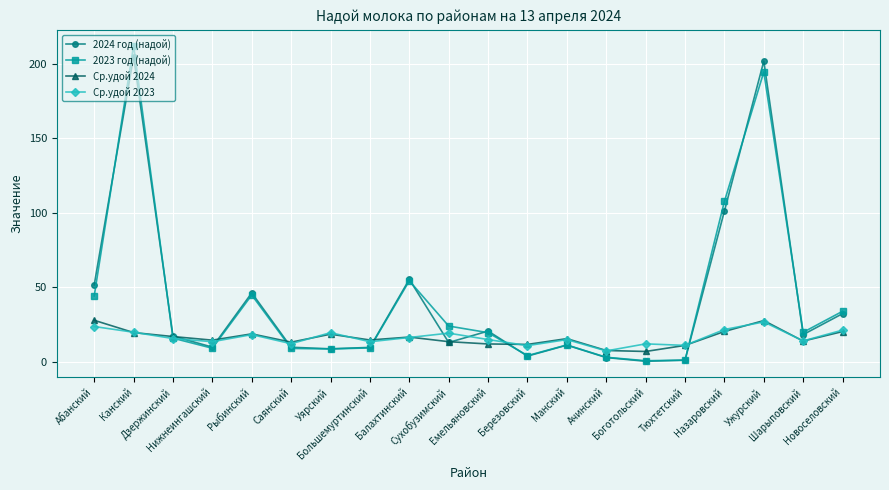

True or false: 2024 год (надой) has more than 2 interior local peaks.

True